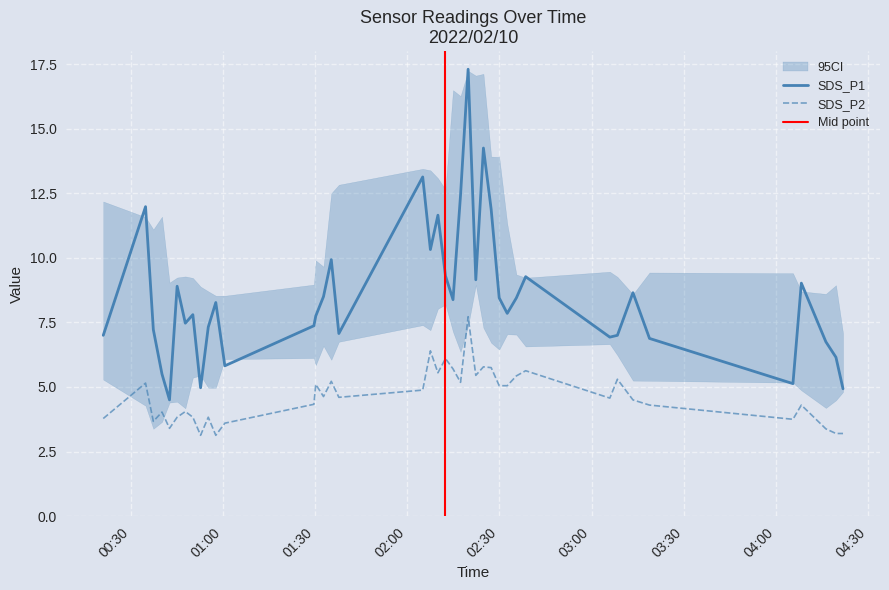

What is the difference between the second highest and minimum values in the SDS_P1 series?

9.8